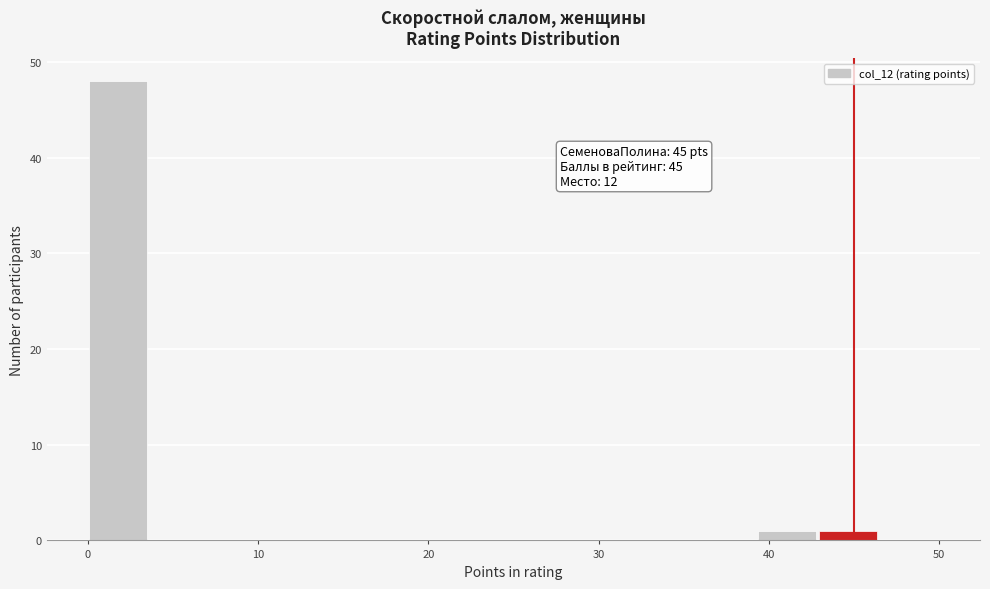

Read against the x-axis, roughly where is the centre of the tallest bar?

2